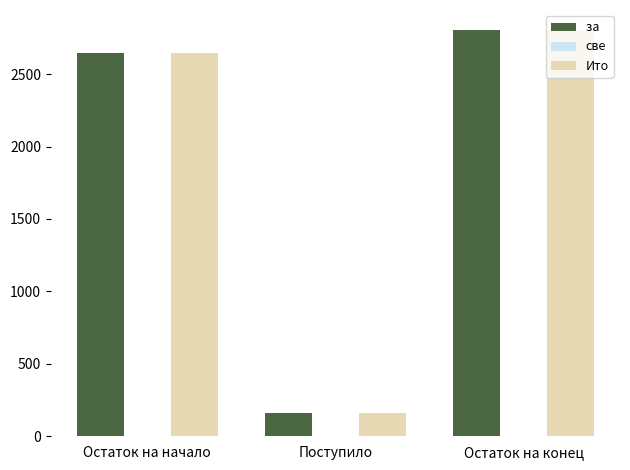

Which label corresponds to the smallest value in the chart?

Поступило